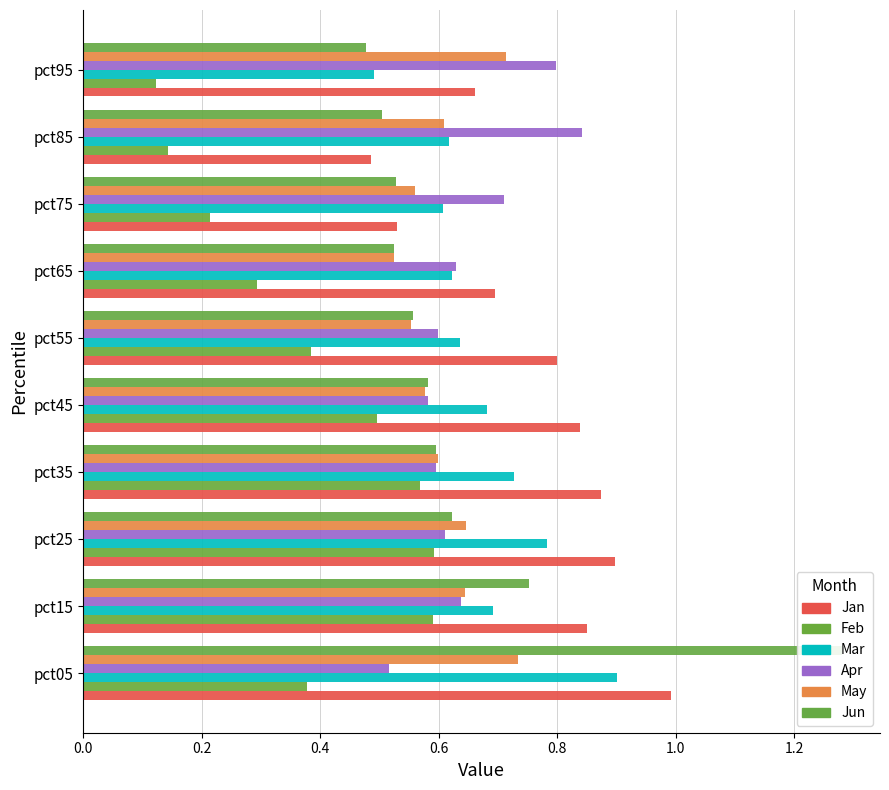

At how many categories does at least one series exceed 0?

10